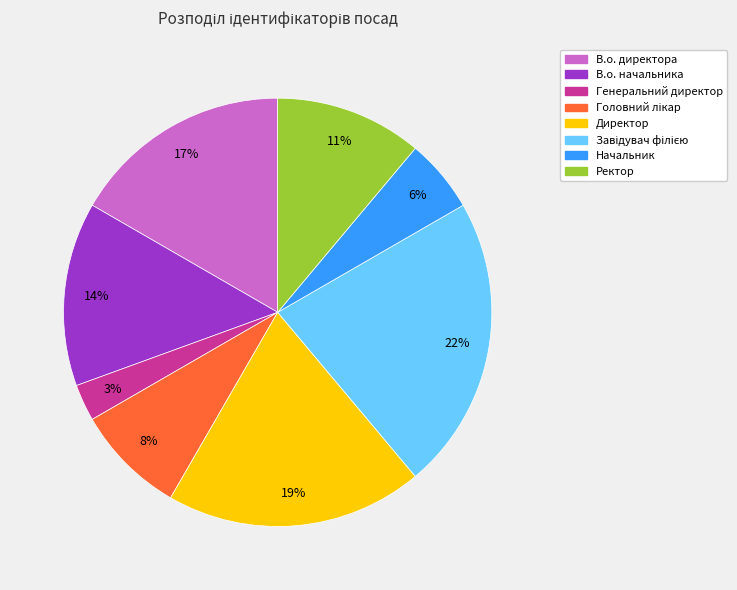

To the nearest percent, what is the average slice percentage?

12%